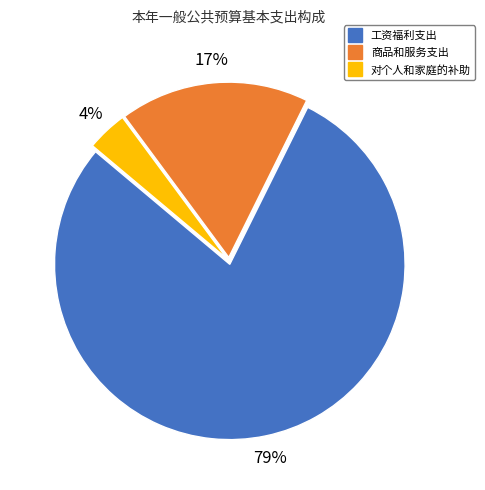

How many segments does this pie chart have?

3